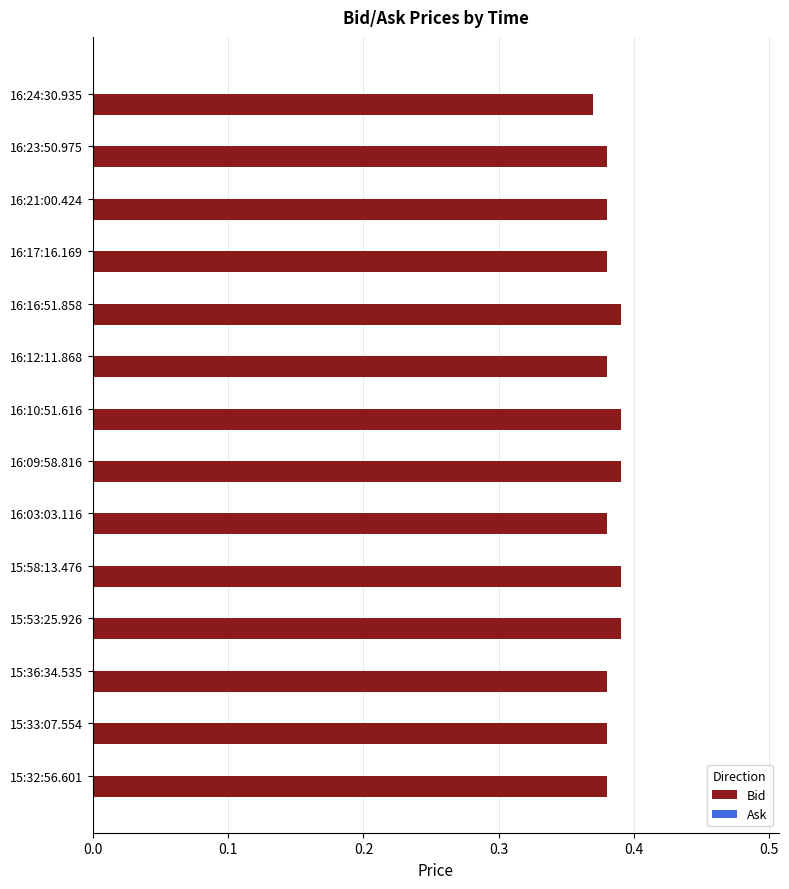

What is the sum of the values at 16:21:00.424 and 15:33:07.554?

0.8